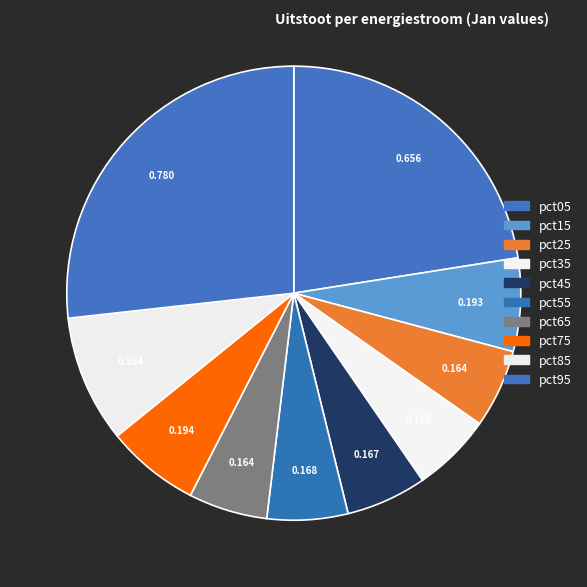

To the nearest percent, what is the difference between the largest and smallest slice percentages?

21%